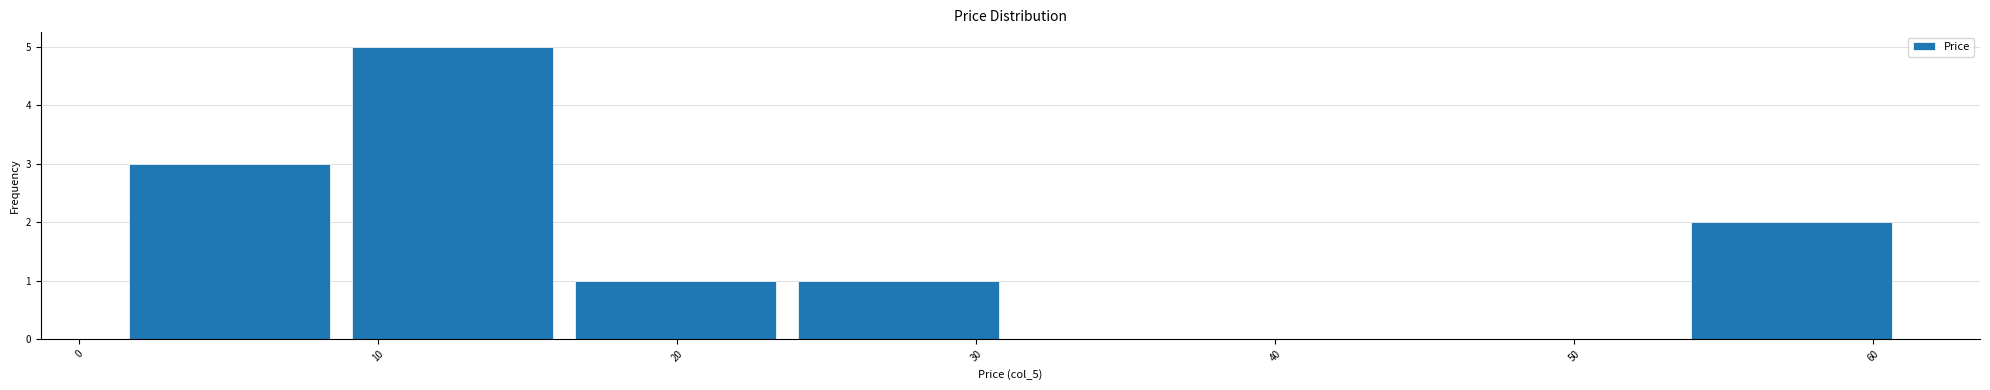

Reading left to right, list every bar in this chart as the range it spans on the x-axis followed by its height. Neither the bar edges nor the heights are printed on the chart, so give them approximately, as read against the axes.

1 to 9: 3
9 to 16: 5
16 to 24: 1
24 to 31: 1
31 to 39: 0
39 to 46: 0
46 to 54: 0
54 to 61: 2